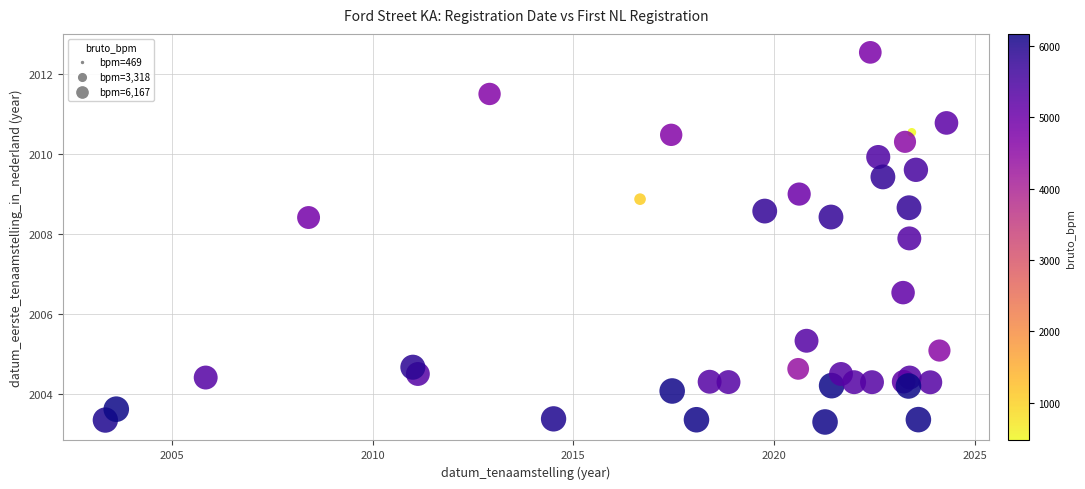

What Y value in the scatter plot is closest to 2007?

2006.5